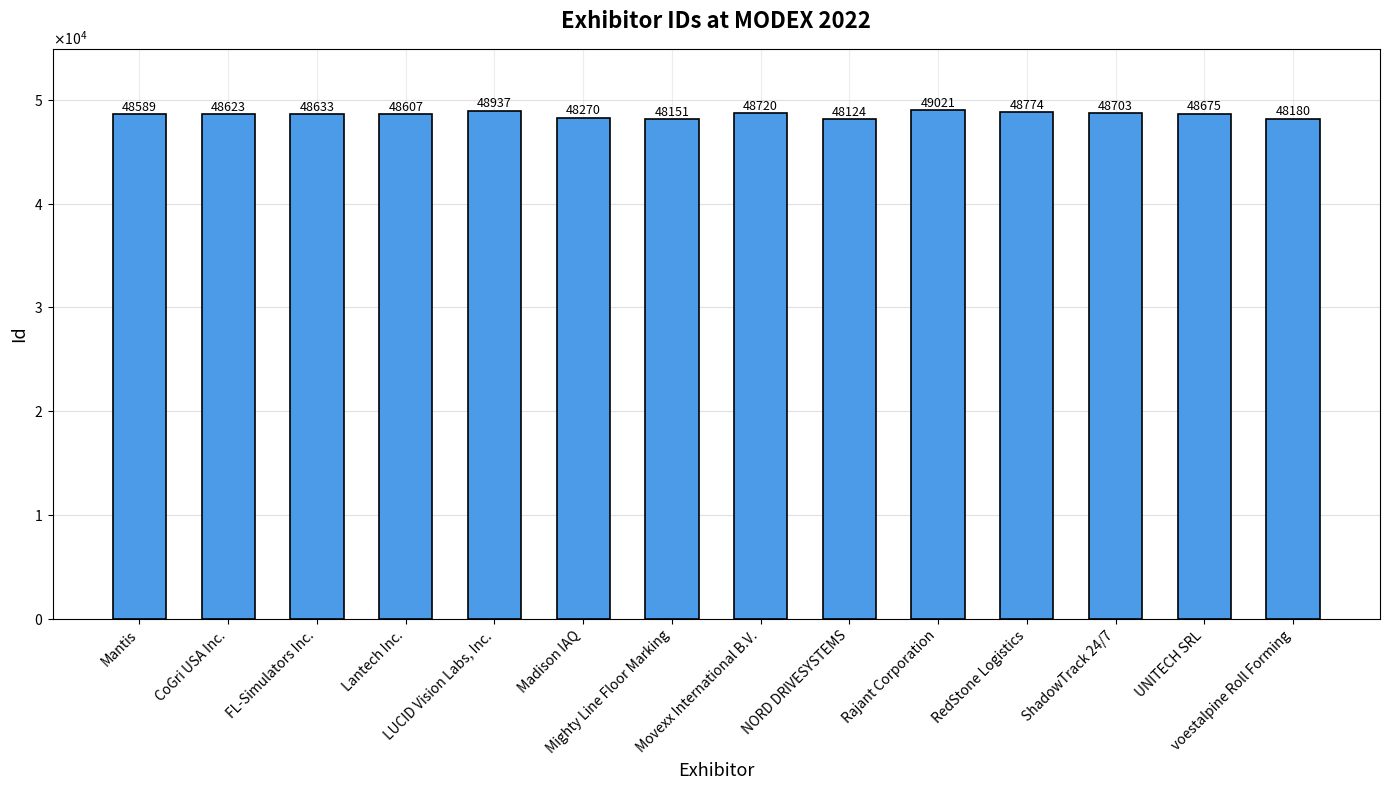

List the labels in order of value, largest first.

Rajant Corporation, LUCID Vision Labs, Inc., RedStone Logistics, Movexx International B.V., ShadowTrack 24/7, UNITECH SRL, FL-Simulators Inc., CoGri USA Inc., Lantech Inc., Mantis, Madison IAQ, voestalpine Roll Forming, Mighty Line Floor Marking, NORD DRIVESYSTEMS